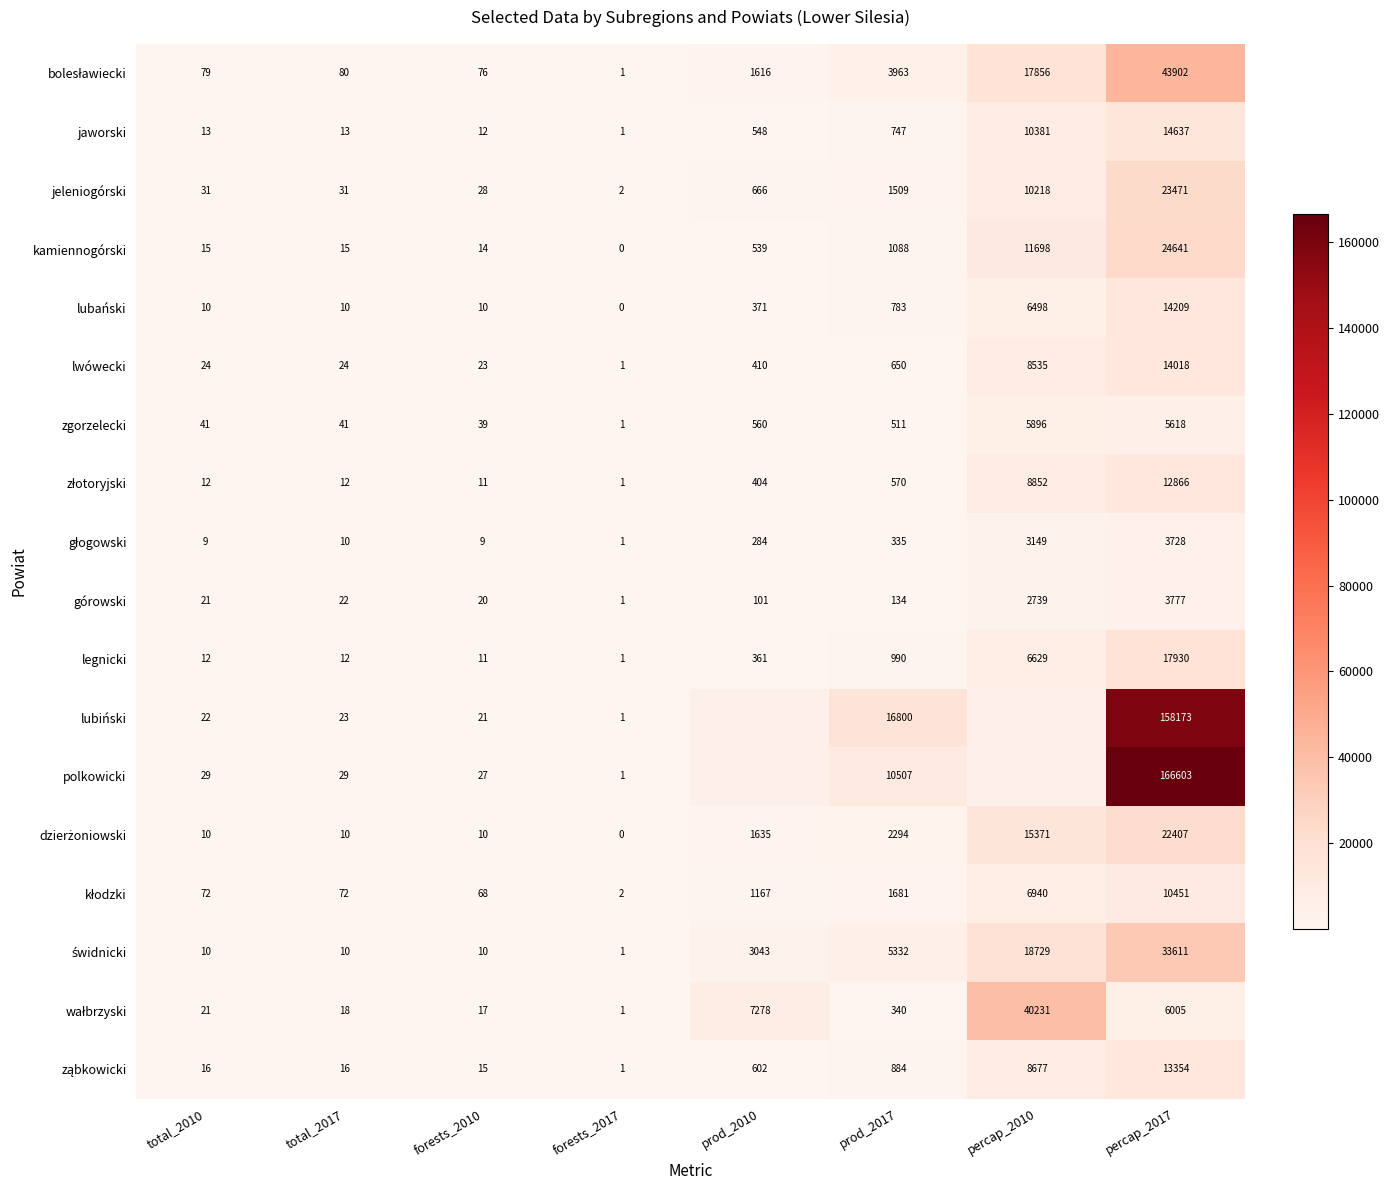

What is the total value across all series at prod_2017?

49118